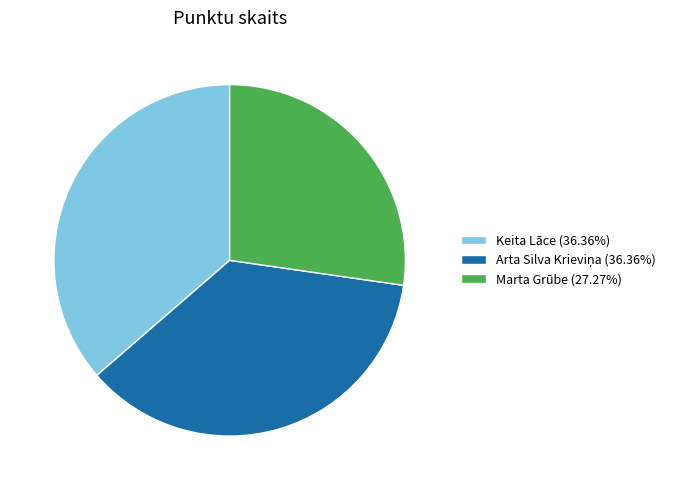

Is there any slice that represents more than half of the pie?

No